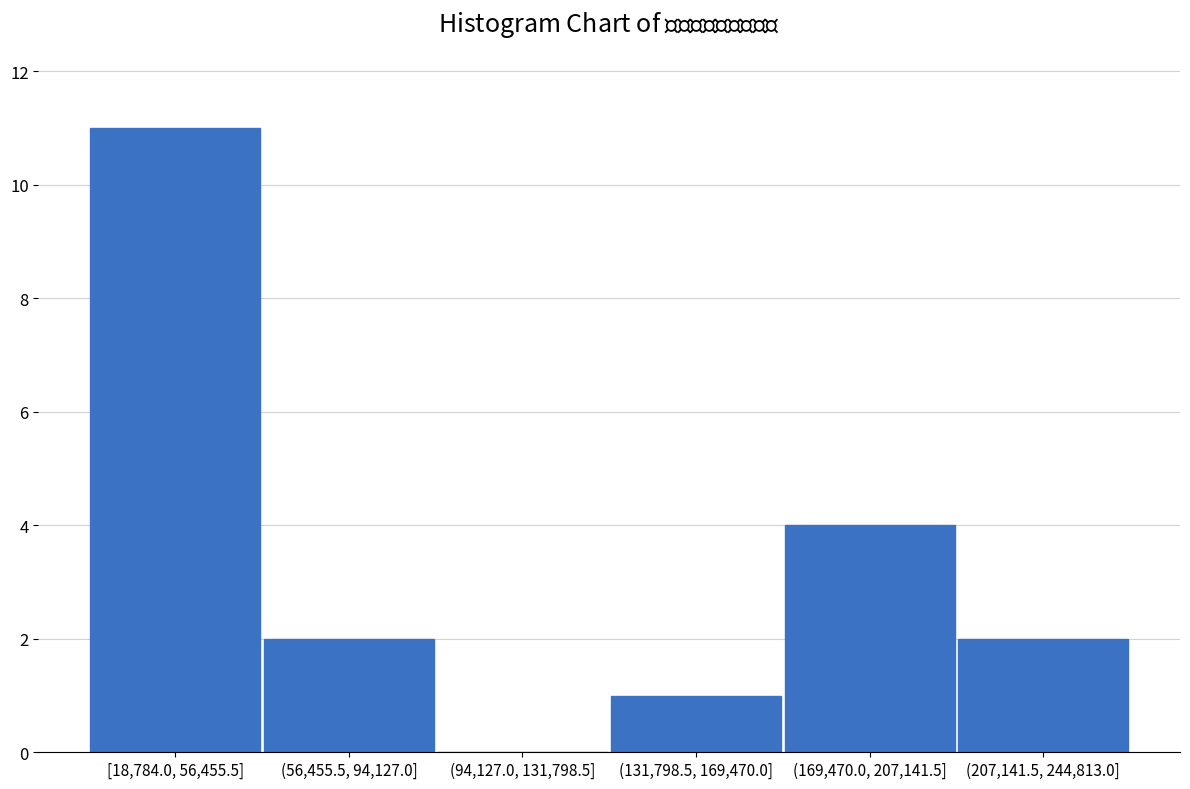

Reading right to left, what are all the values shown in this chart?

(207,141.5, 244,813.0]=2	(169,470.0, 207,141.5]=4	(131,798.5, 169,470.0]=1	(94,127.0, 131,798.5]=0	(56,455.5, 94,127.0]=2	[18,784.0, 56,455.5]=11